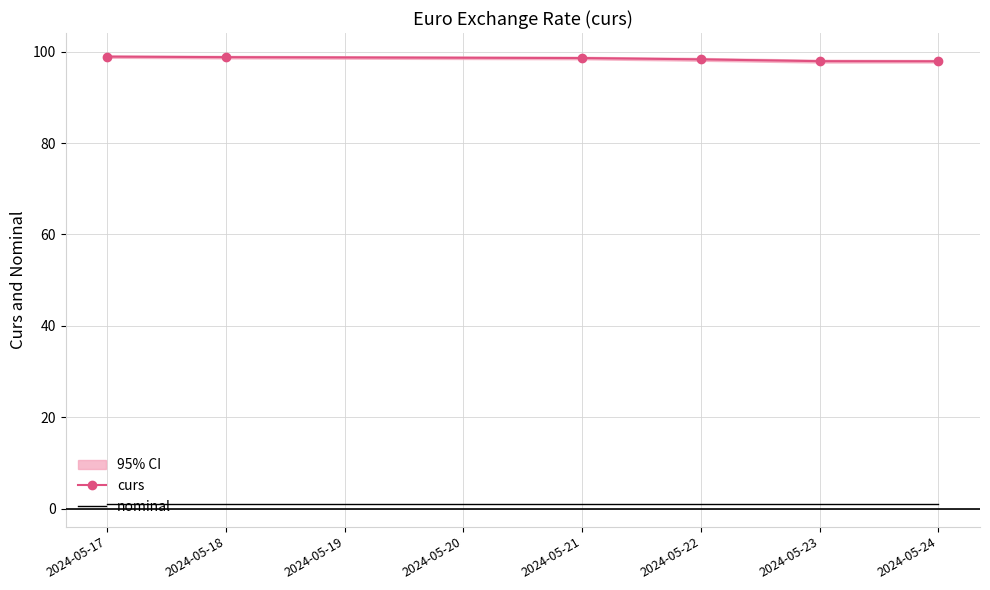

Count the number of data series in this chart.

2